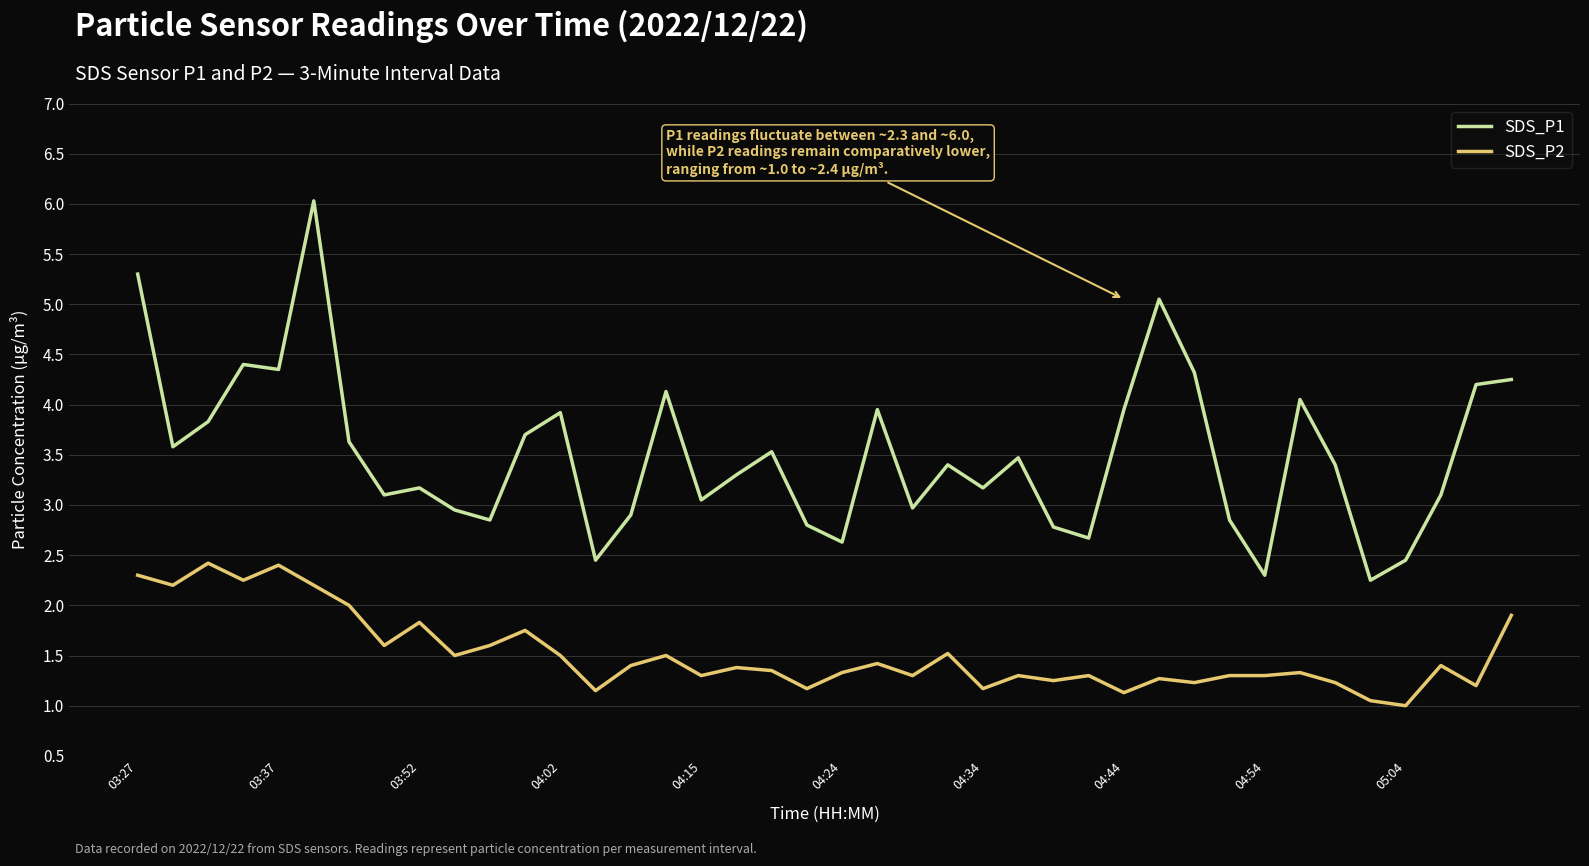

List the series in order of their overall mean, lowest first.

SDS_P2, SDS_P1